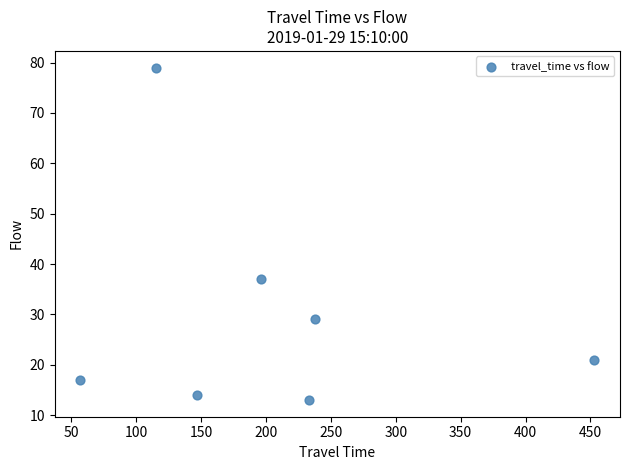

What is the average X value?

206